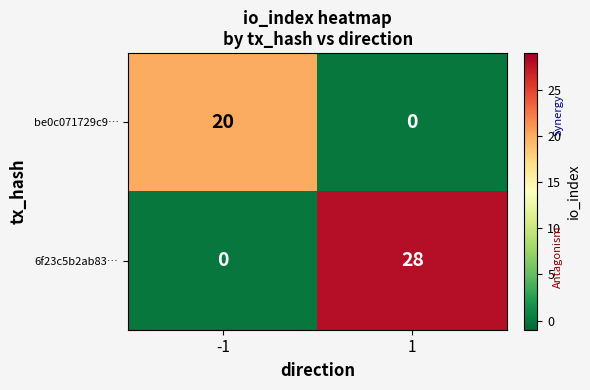

What is the difference between the be0c071729c9… values at 1 and -1?

20